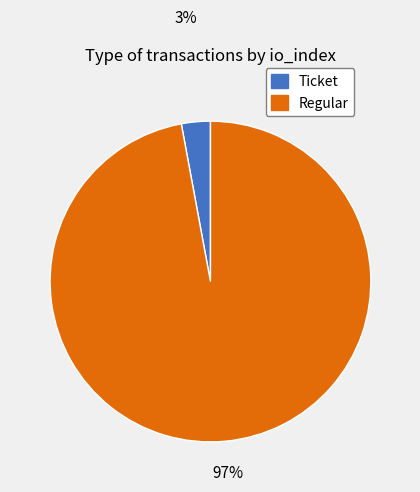

Rank the categories by value from lowest to highest.

Ticket, Regular